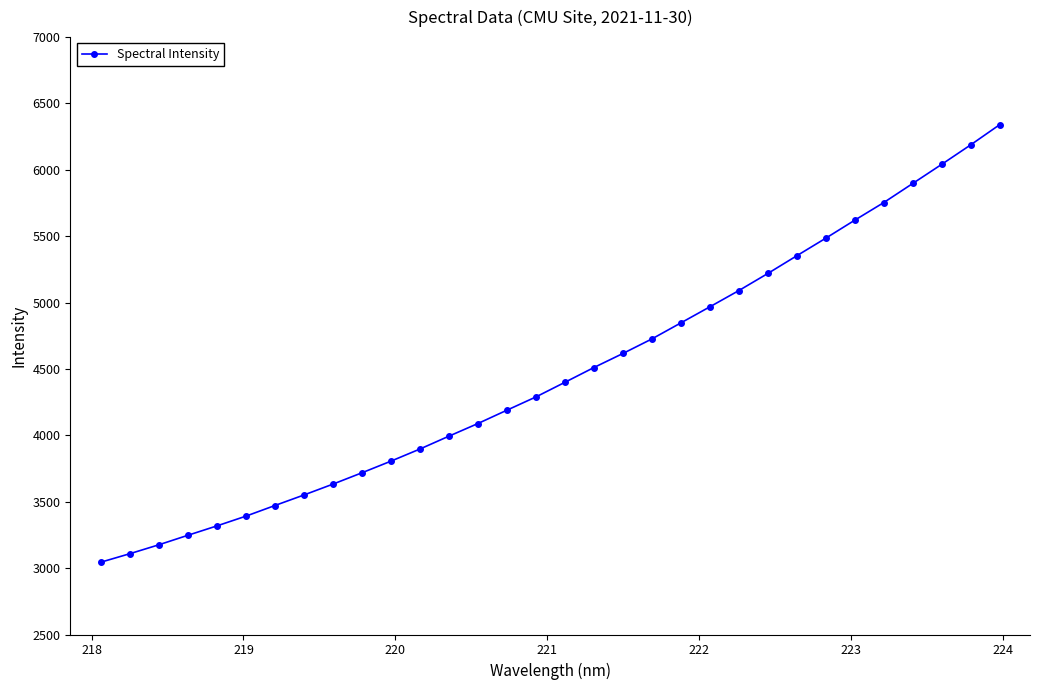

What is the value of the 29th point from the left?

5897.5